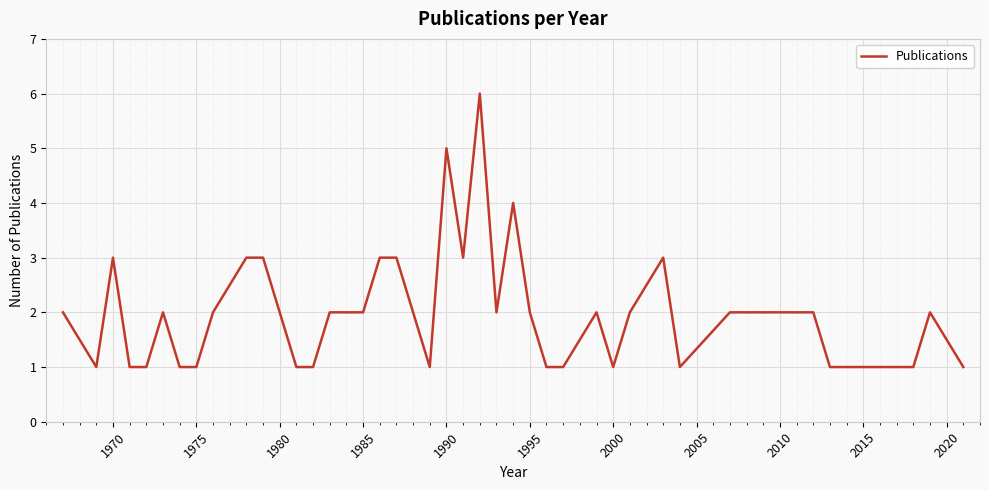

What is the greatest value displayed?

6